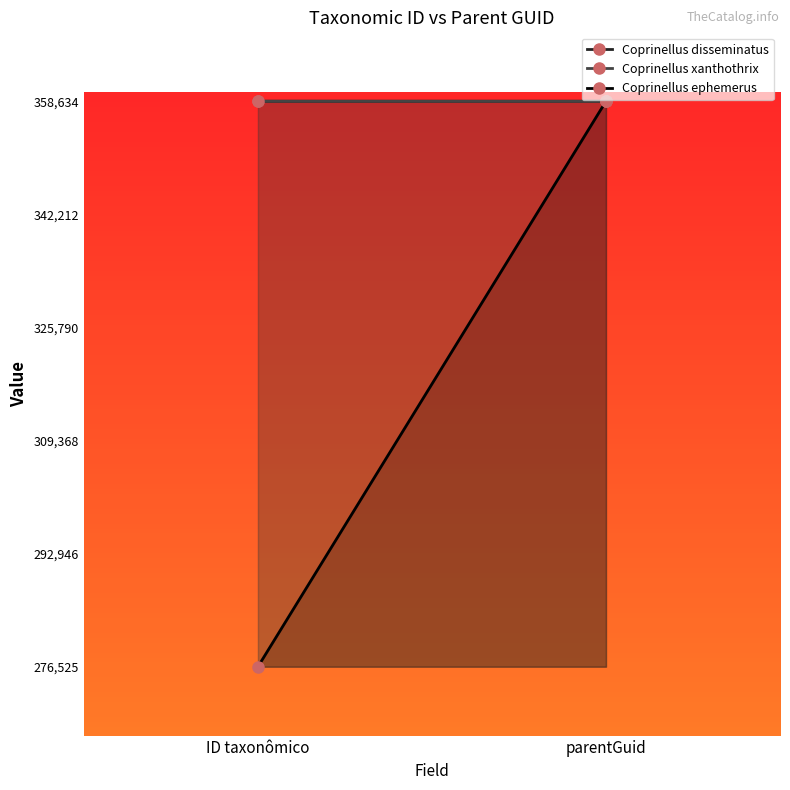

Read the Coprinellus xanthothrix value at parentGuid.

358628